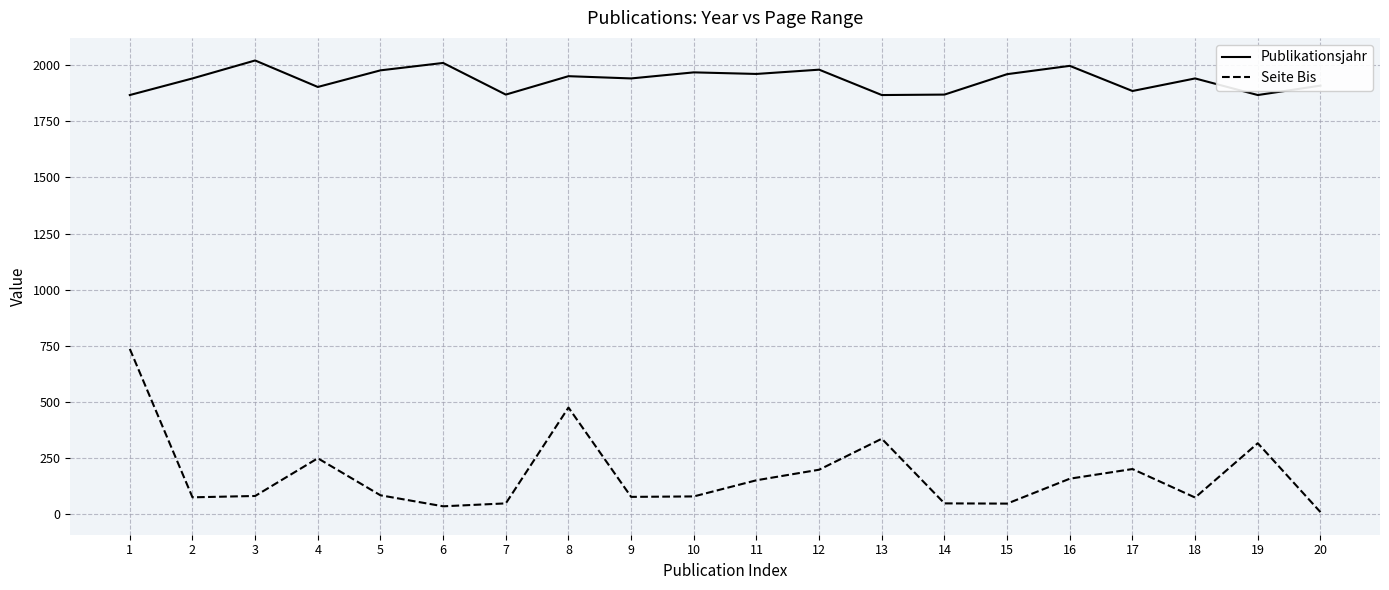

What is the maximum value shown in the chart?

2021